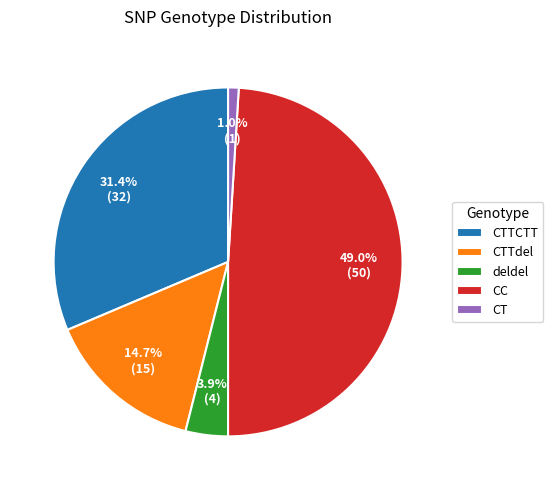

Is the sum of CC and CTTdel greater than half?

Yes